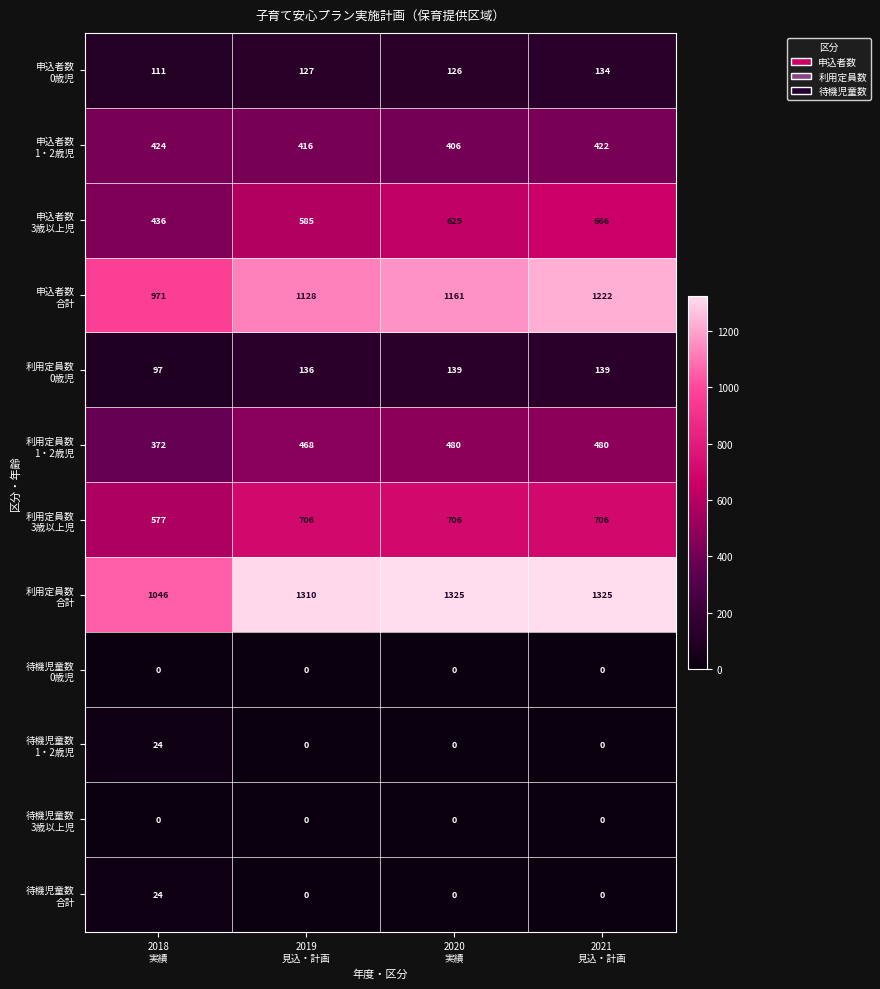

At how many categories does at least one series exceed 472?

4